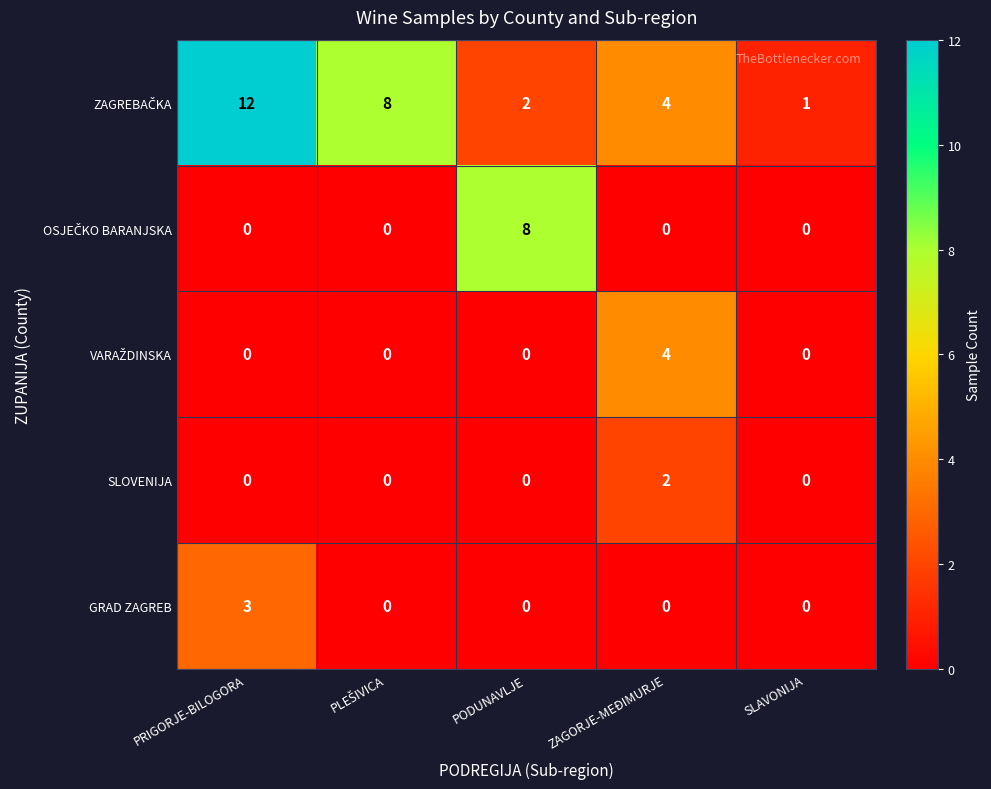

The SLOVENIJA series shows 0 at PODUNAVLJE. True or false?

True